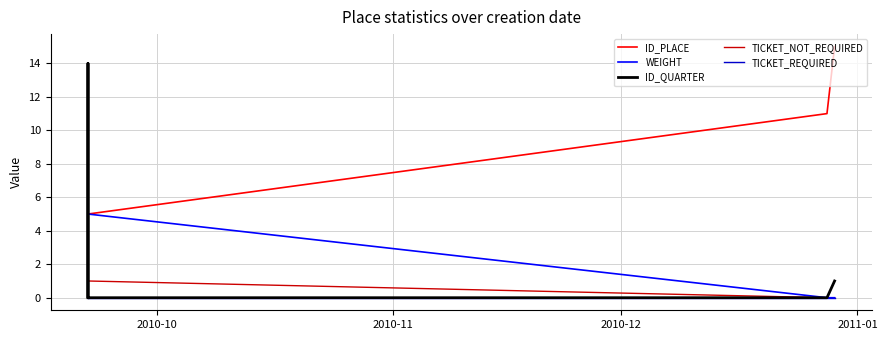

Is it true that ID_QUARTER equals 0 at 2010-10?

True